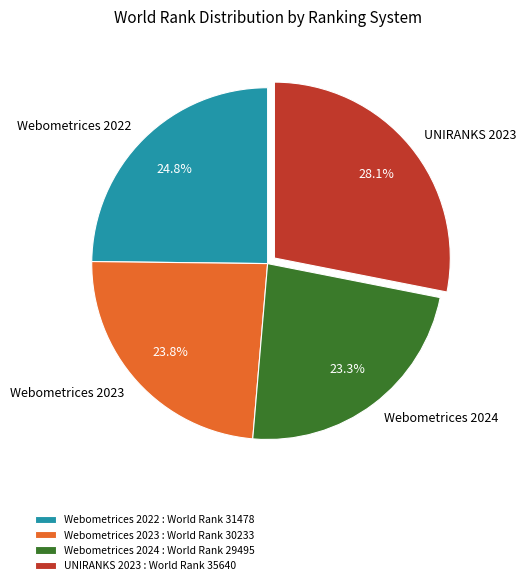

To the nearest percent, what is the combined percentage of Webometrices 2023 and UNIRANKS 2023?

52%